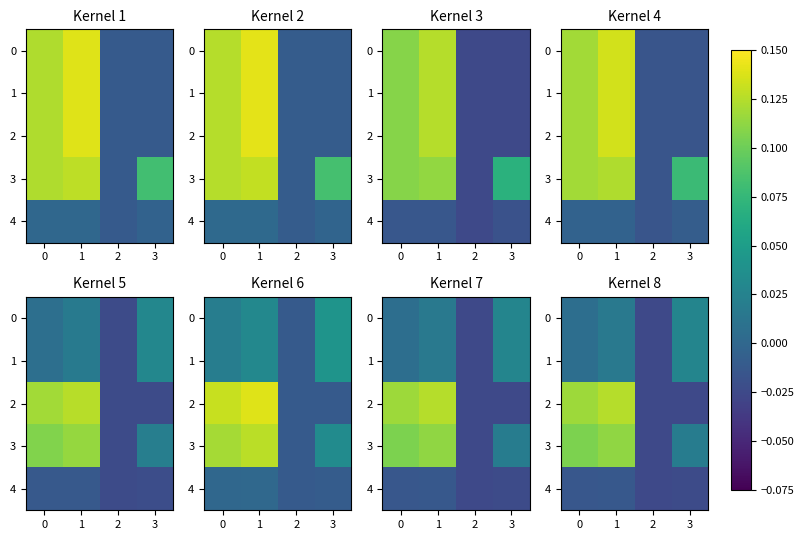

Is it true that 3 equals 0.0 at 0?

False